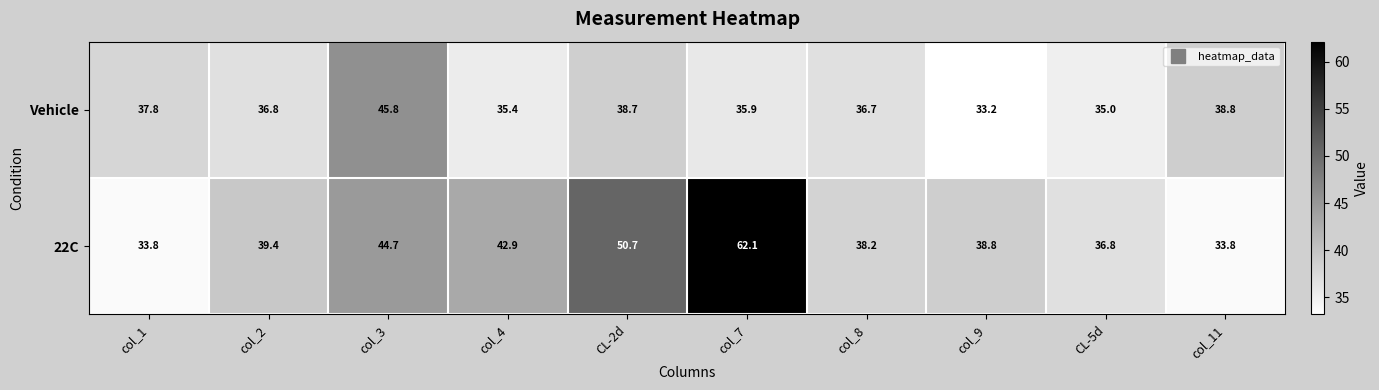

What is the maximum value for Vehicle?

45.8